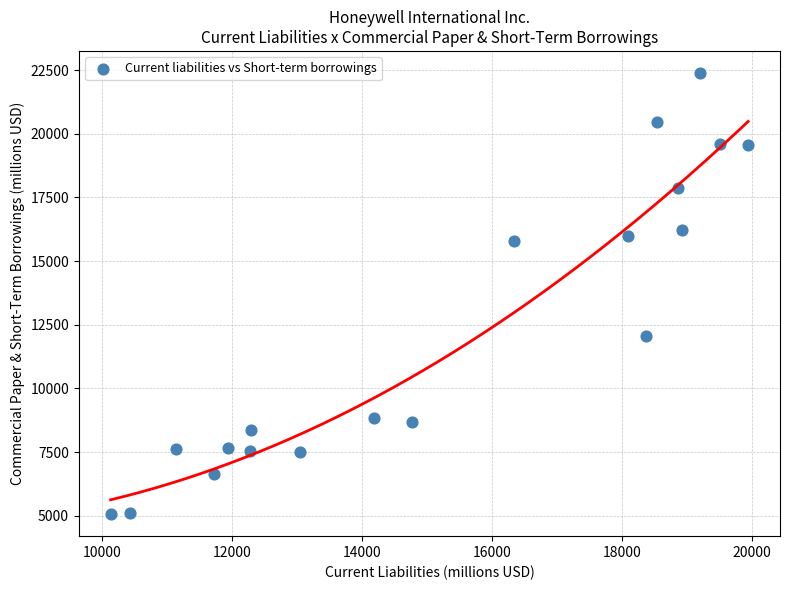

What is the range of X values (max minus min)?

9803